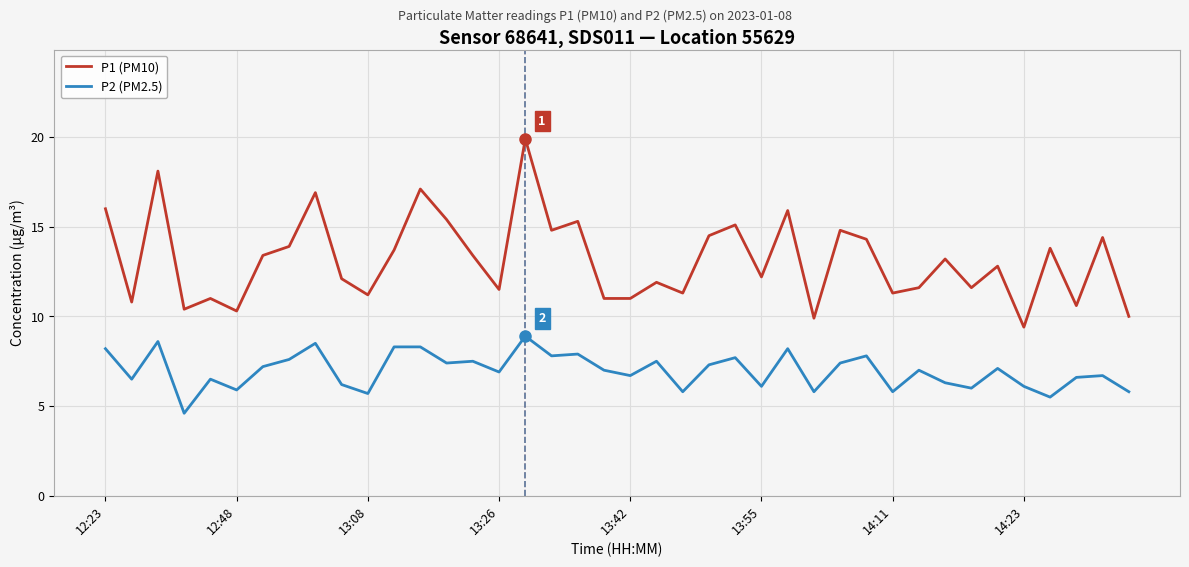

How many values in the P1 (PM10) series are below 13?

20